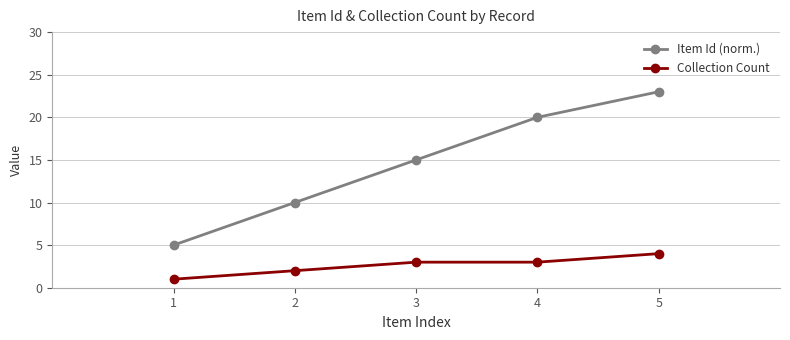

Rank the series at 1 from lowest to highest value.

Collection Count, Item Id (norm.)